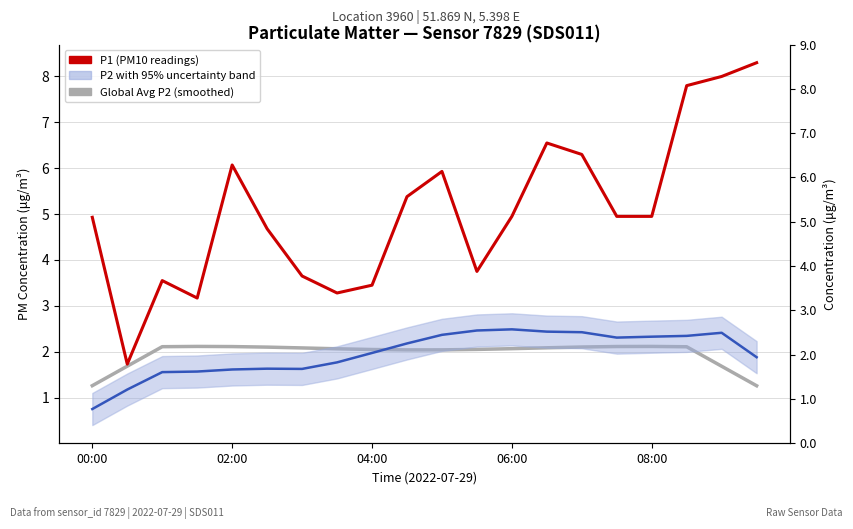

Reading right to left, what are all the values shown in this chart?

Global Avg P2 (smoothed): 1.3	1.7	2.1	2.1	2.1	2.1	2.1	2.1	2.0	2.0	2.0	2.0	2.1	2.1	2.1	2.1	2.1	2.1	1.7	1.3
P2 (rolling average): 1.9	2.4	2.3	2.3	2.3	2.4	2.4	2.5	2.5	2.4	2.2	2.0	1.8	1.6	1.6	1.6	1.6	1.6	1.2	0.8
P1 (12-reading average): 8.3	8.0	7.8	5.0	5.0	6.3	6.5	5.0	3.8	5.9	5.4	3.5	3.3	3.6	4.7	6.1	3.2	3.5	1.7	4.9